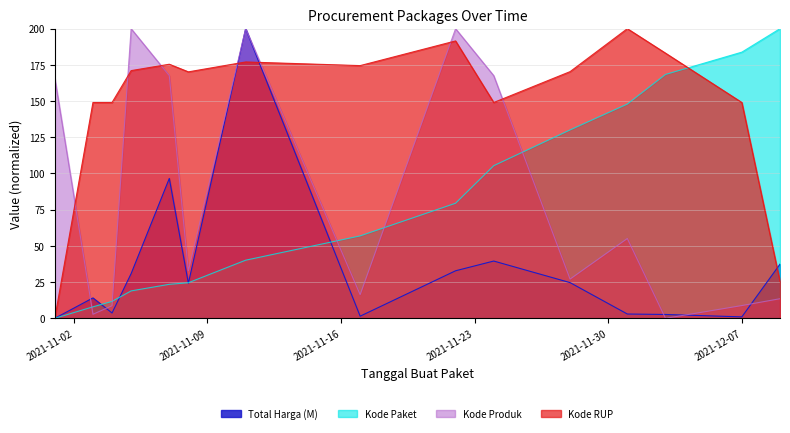

How many values in Kode Paket are above zero?

14